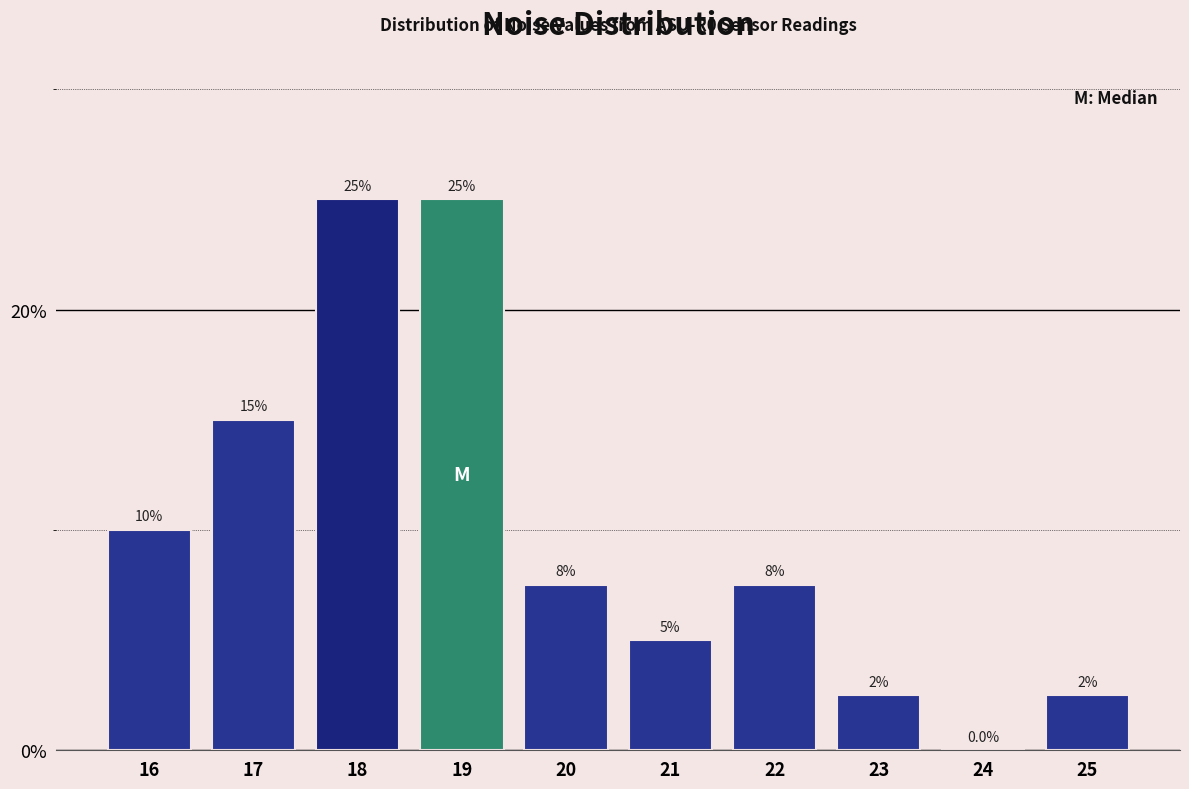

Reading right to left, extract all data points from this chart.

25=2.5	24=0.0	23=2.5	22=7.5	21=5.0	20=7.5	19=25.0	18=25.0	17=15.0	16=10.0